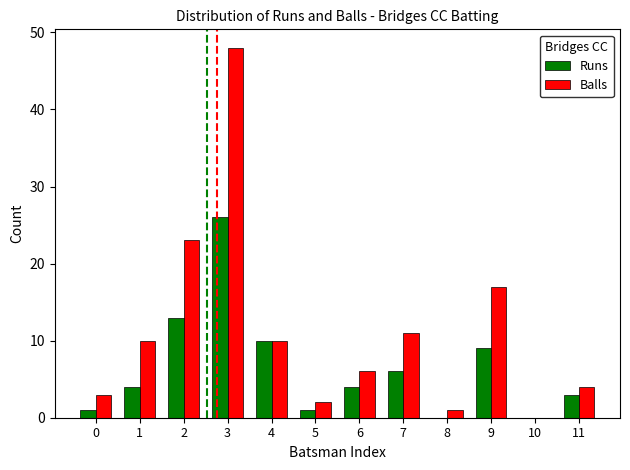

The Runs series shows 8 at 10. True or false?

False